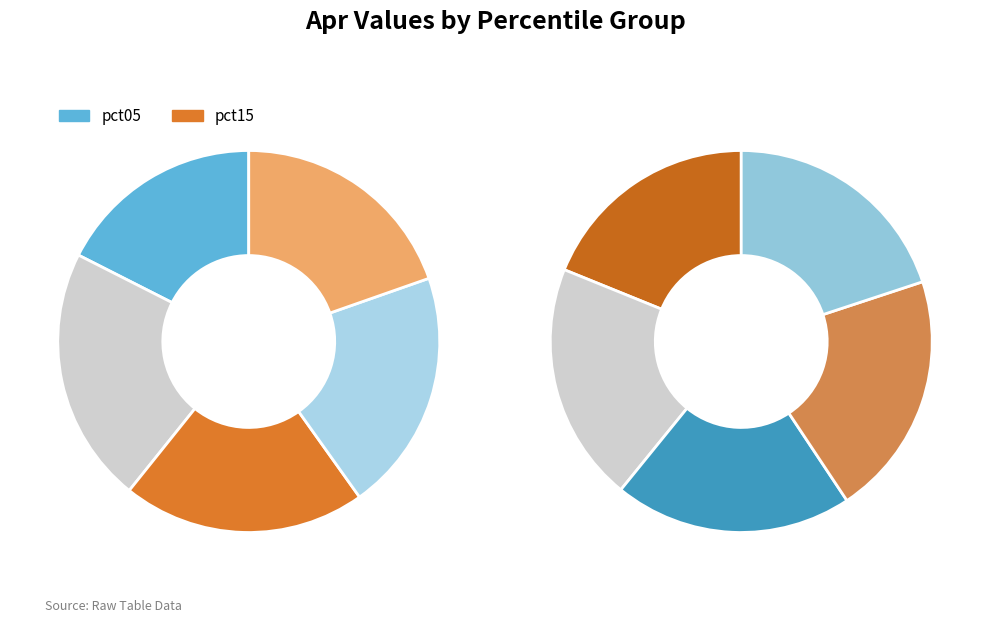

Combined, do pct75 and pct05 account for over 50%?

No